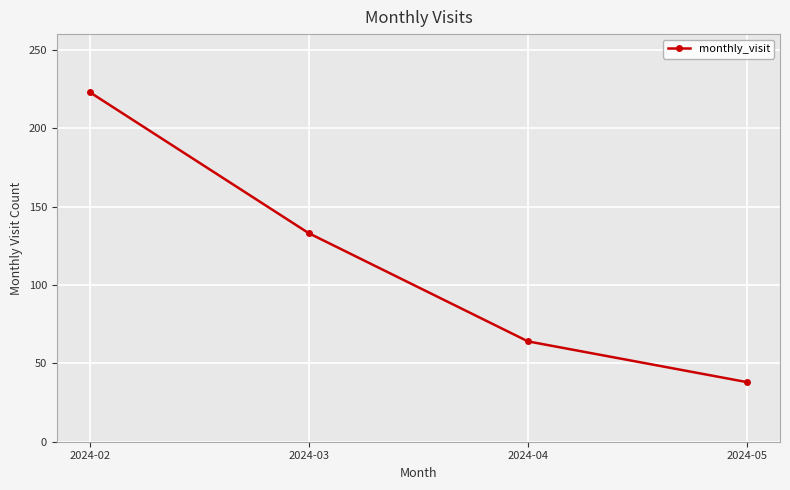

Read the value at 2024-05.

38